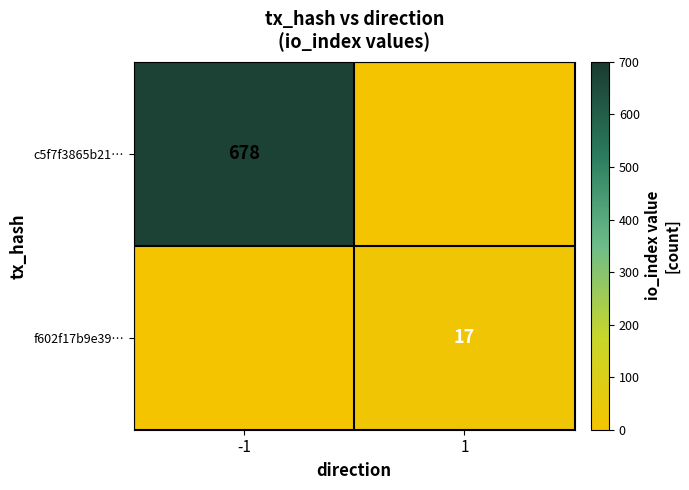

True or false: c5f7f3865b21… has a value of 678 at -1.

True